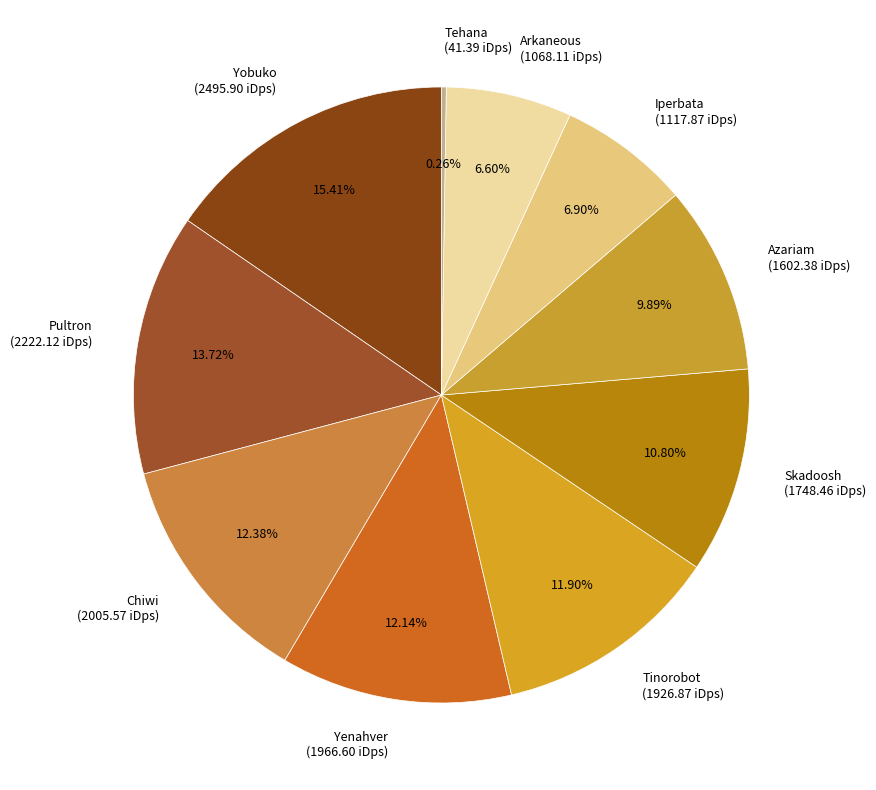

Which category has the biggest portion of the pie?

Yobuko